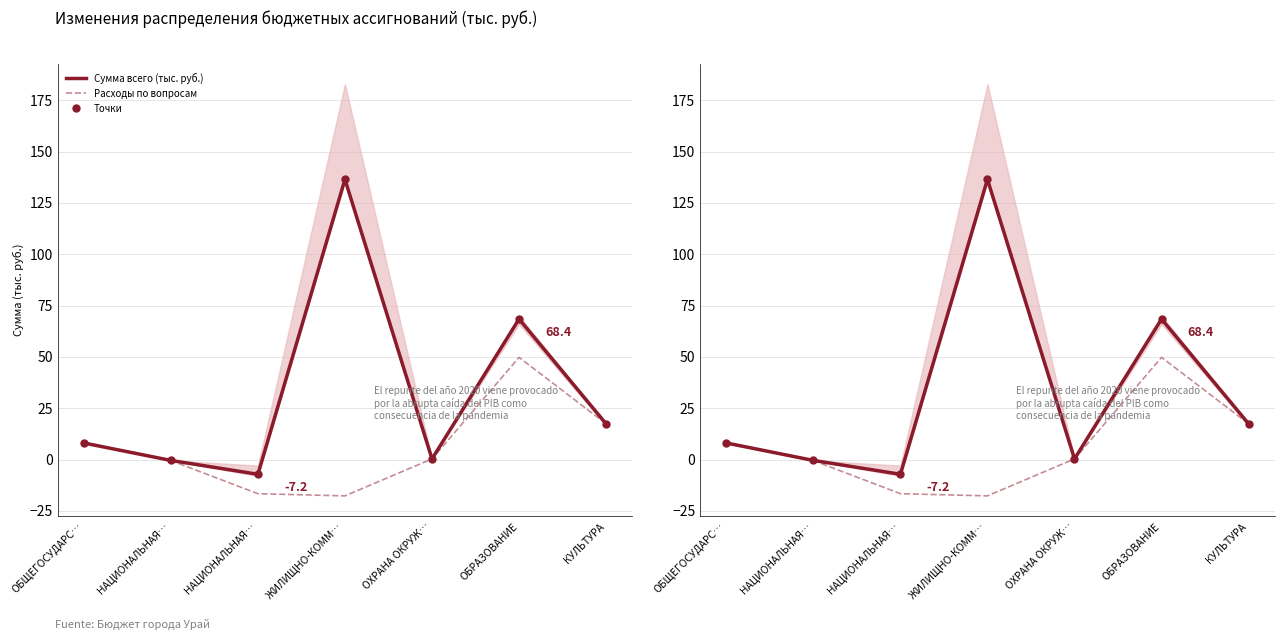

How many interior local peaks does the Сумма всего (тыс. руб.) series have?

2